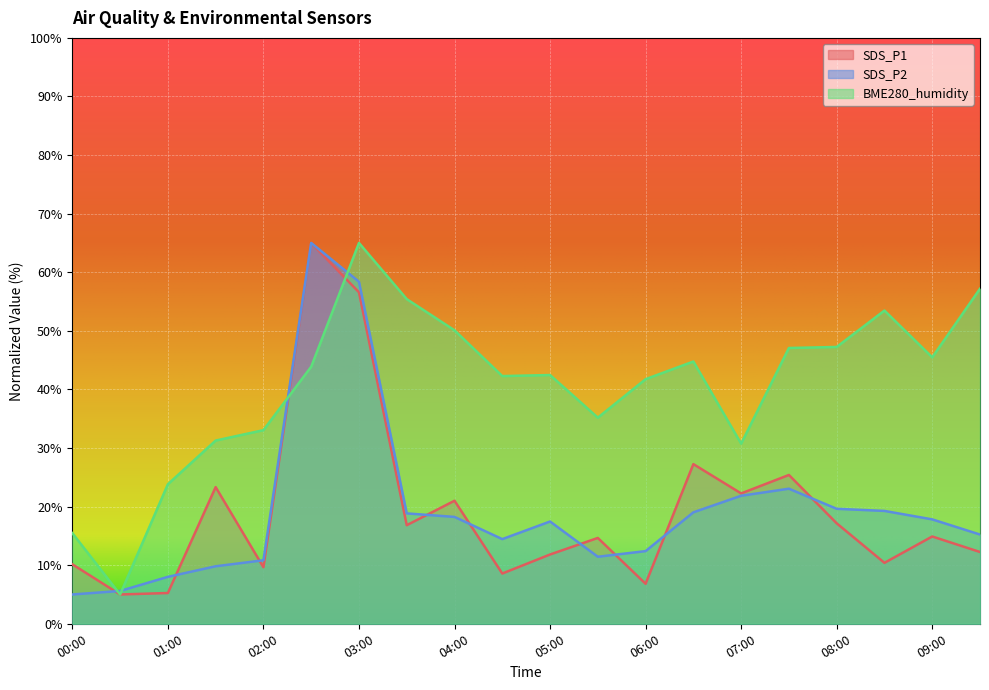

At 03:00, list the series in order from smallest to largest.

SDS_P1, SDS_P2, BME280_humidity